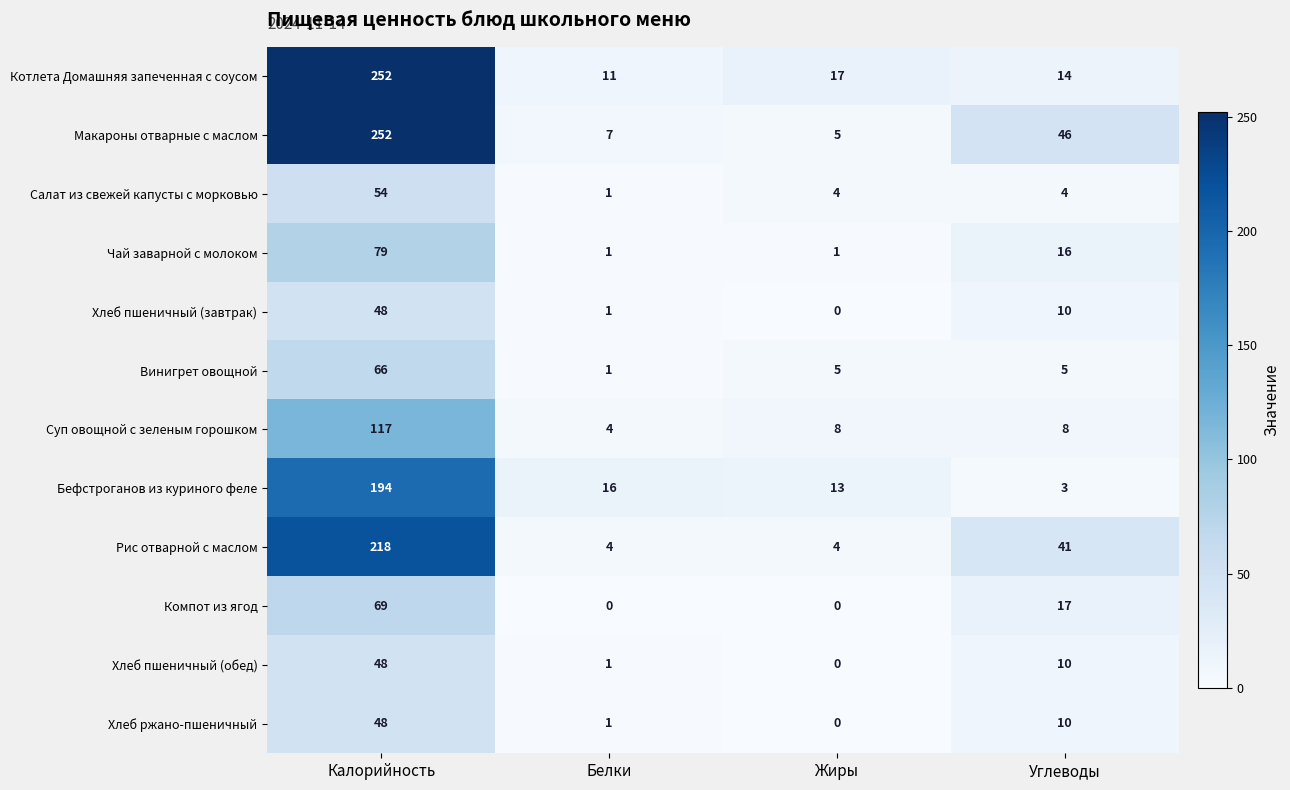

What is the difference between the highest and lowest values at Жиры?

17